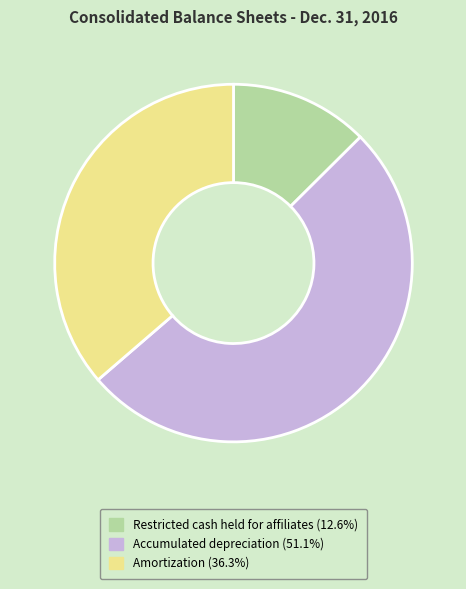

Approximately how many times larger is the value at Accumulated depreciation compared to Restricted cash held for affiliates?

4.1